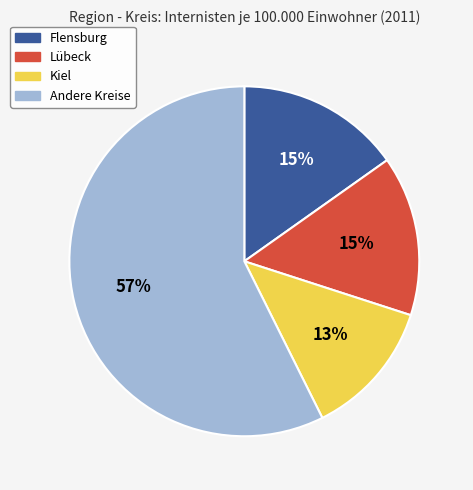

Does any single category account for the majority?

Yes